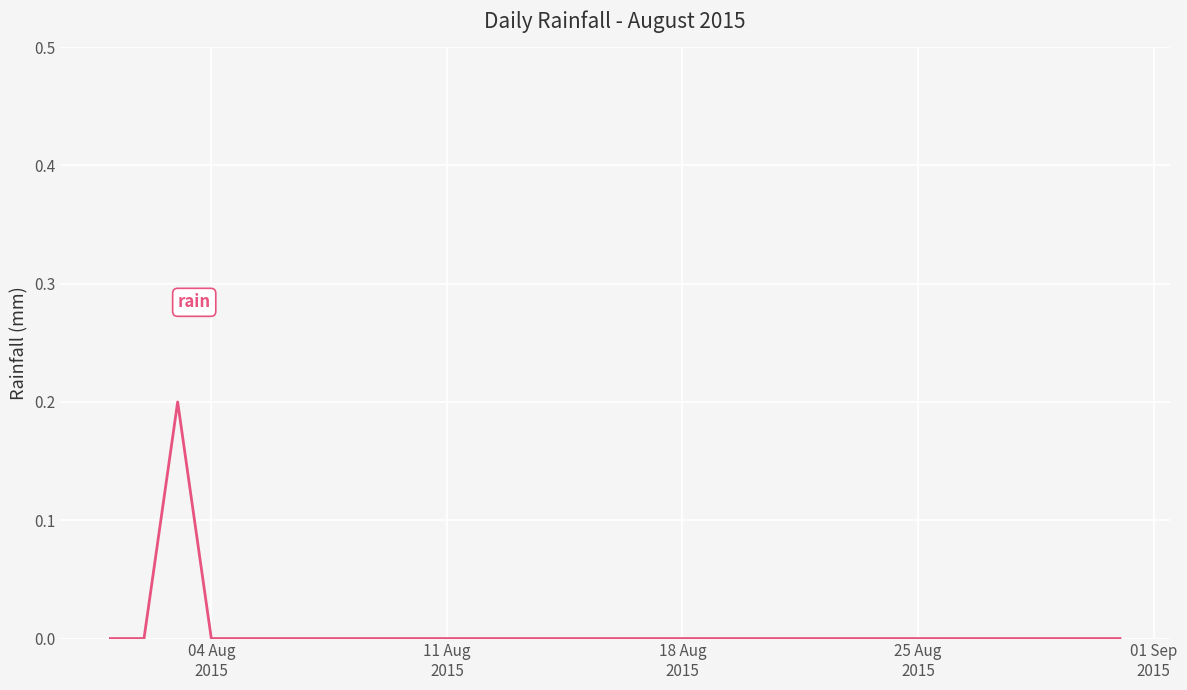

Is this an area chart (filled region under the line)?

No